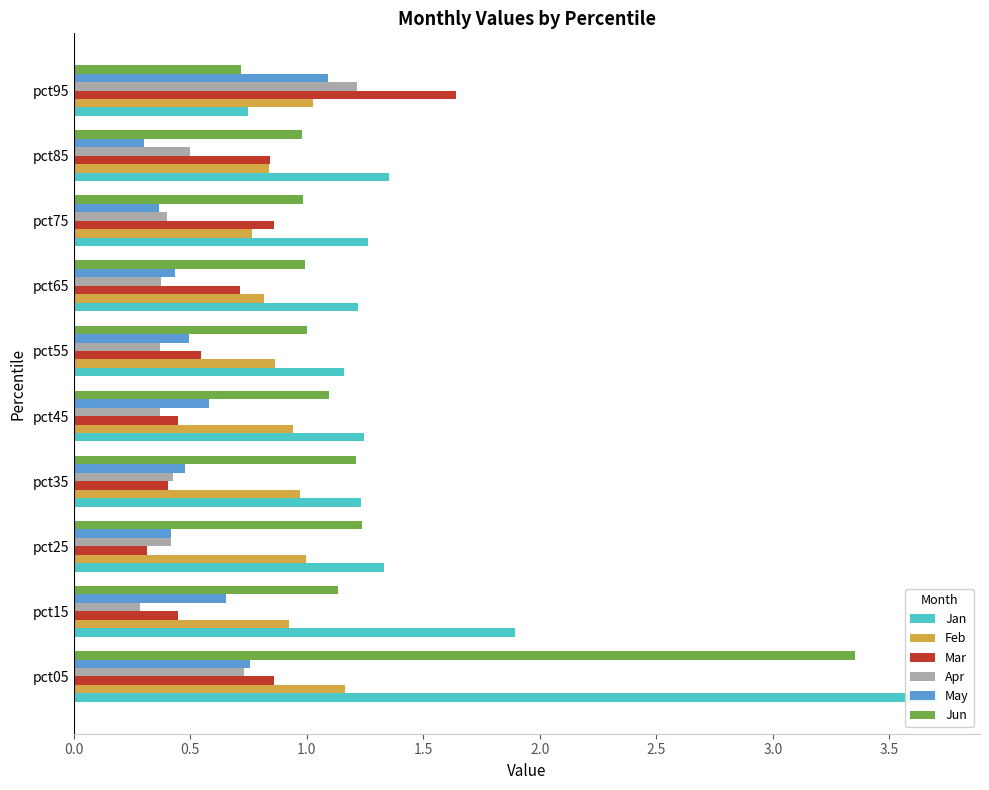

How many Mar values are between 0 and 1?

9